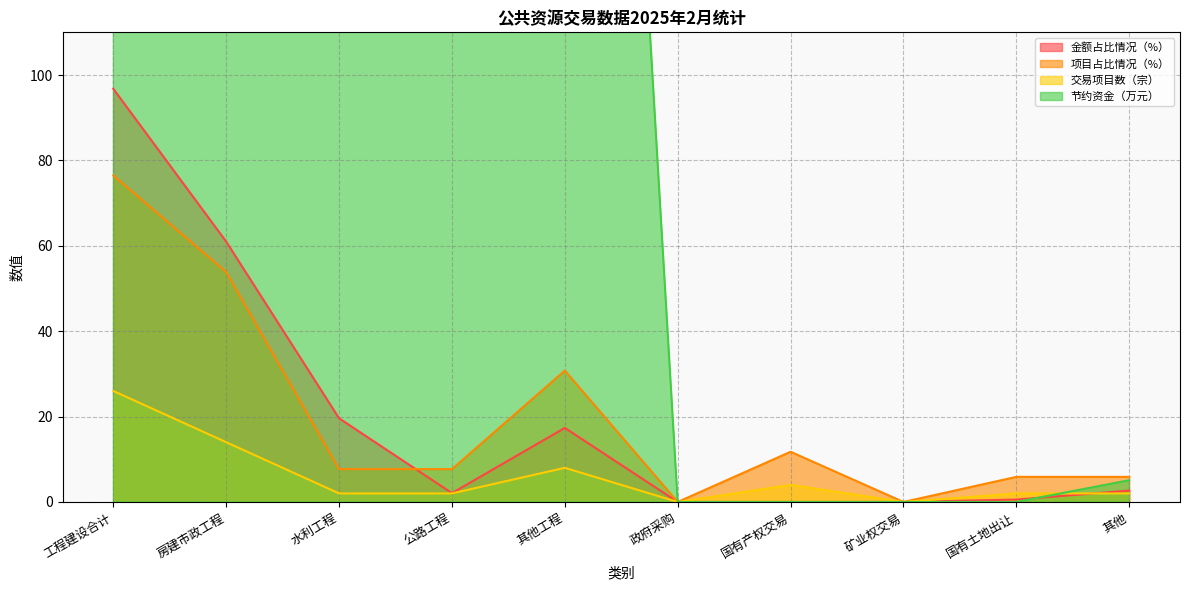

The 金额占比情况（%） series shows 32.3 at 水利工程. True or false?

False